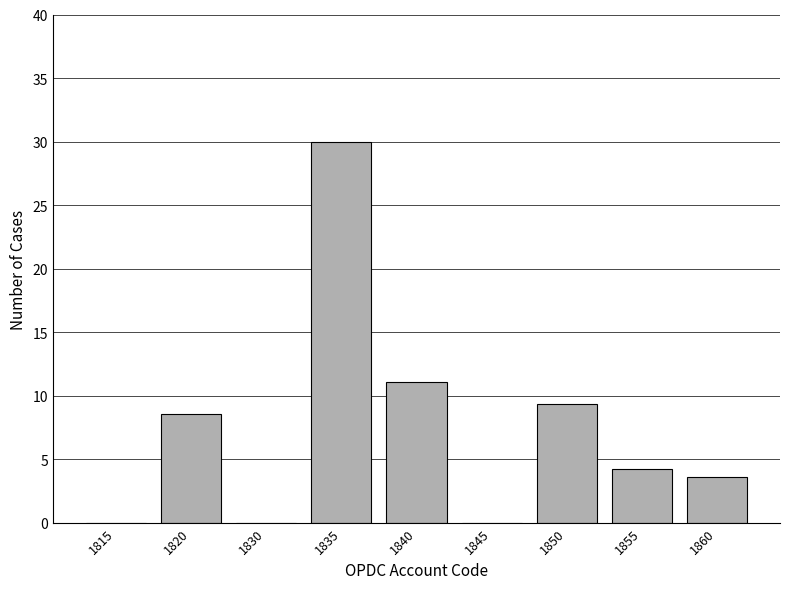

Is it true that the value at 1850 is 15.5?

False